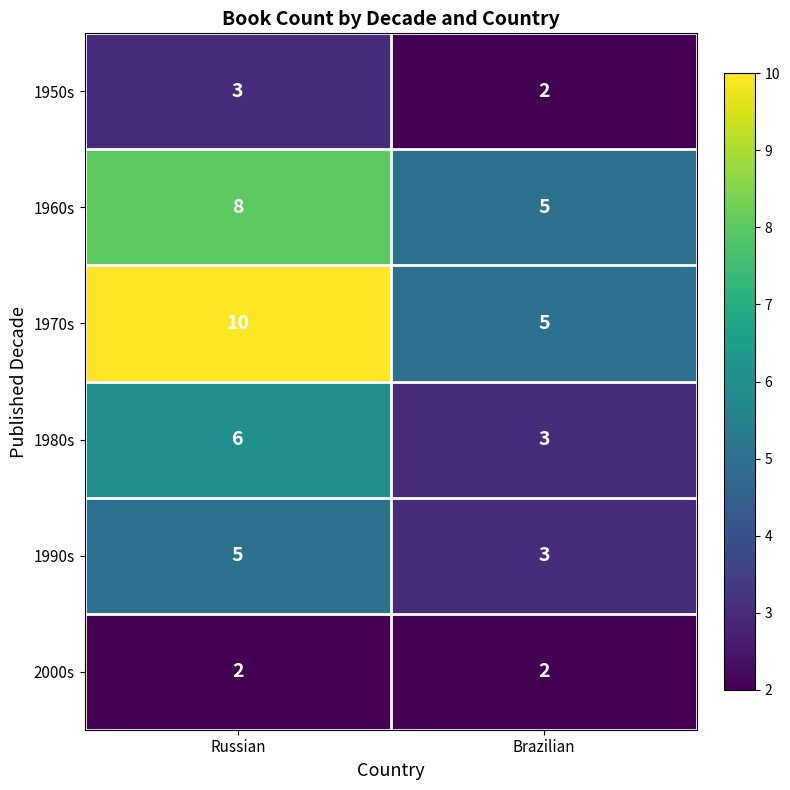

How many distinct data groups are displayed?

6